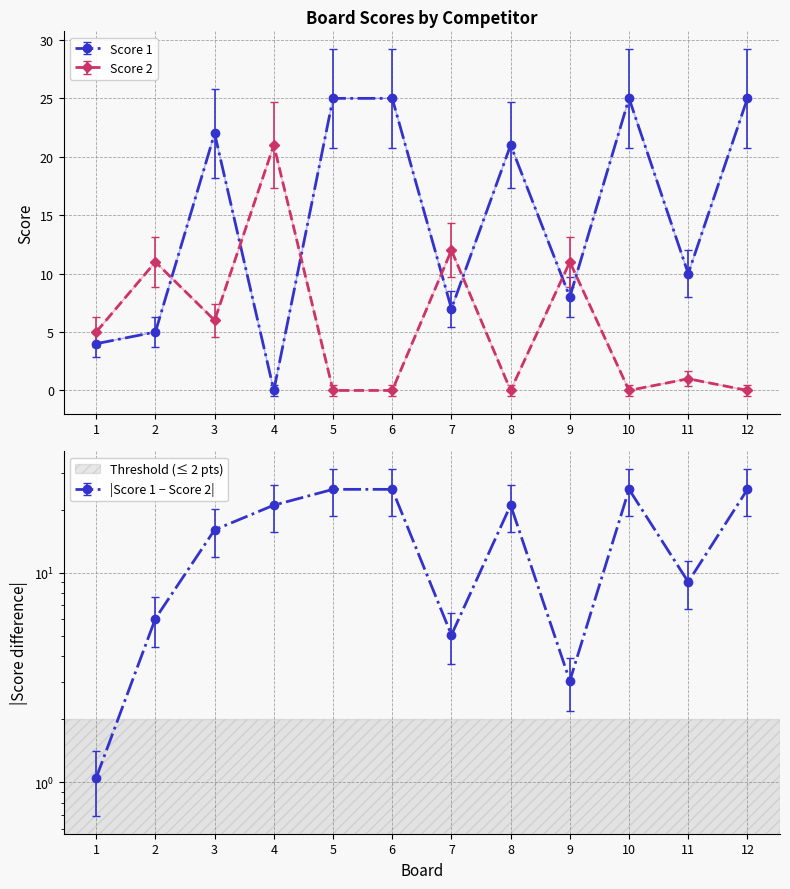

List the labels in order of Score 2 value, smallest first.

5, 6, 8, 10, 12, 11, 1, 3, 2, 9, 7, 4